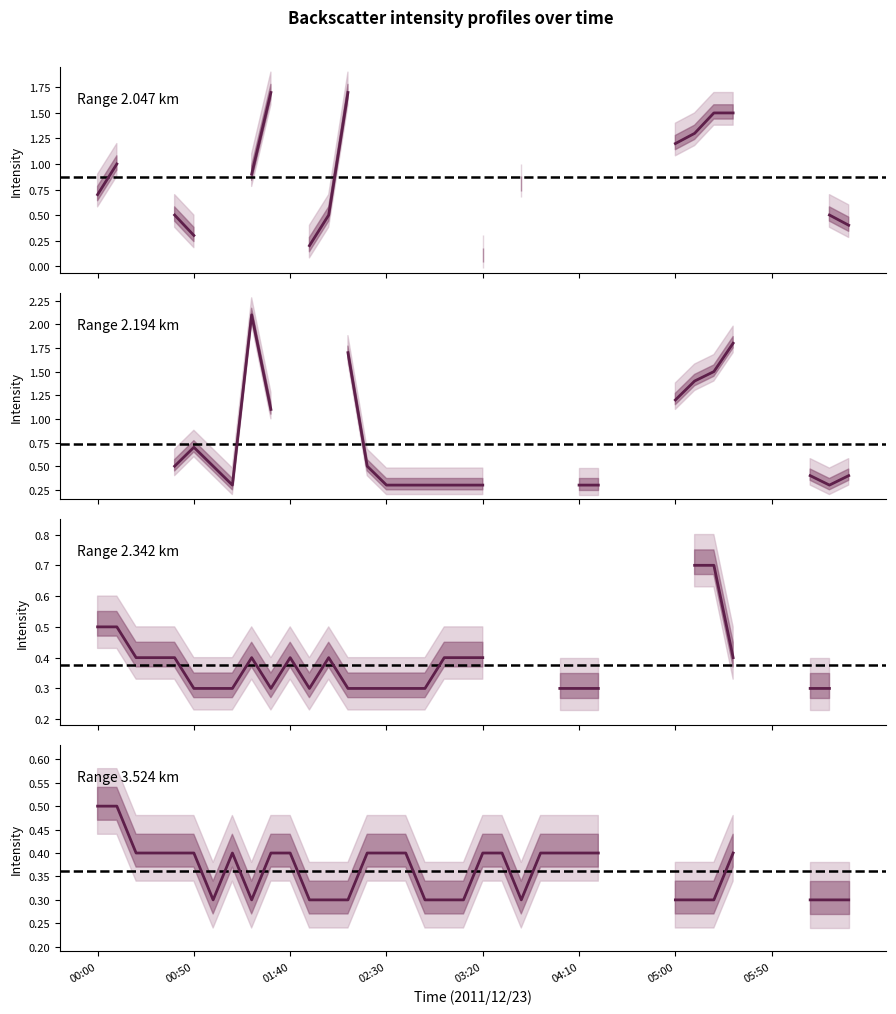

How many lines are shown in the chart?

4